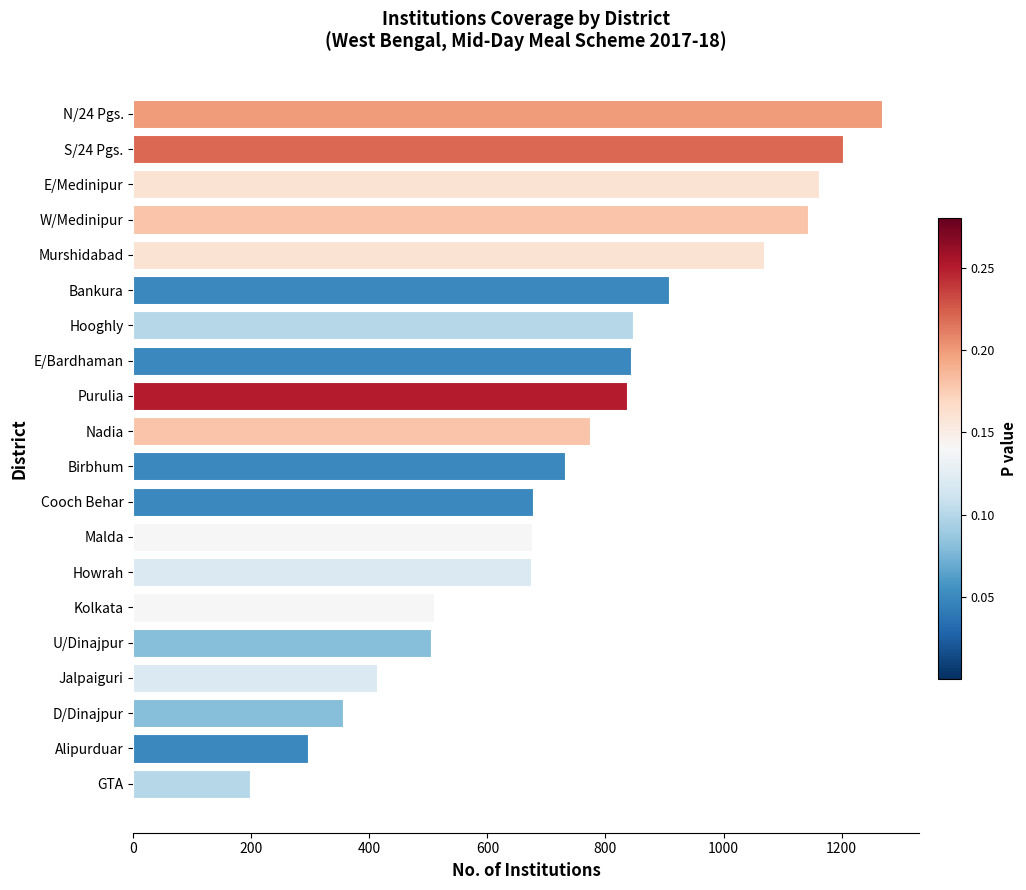

True or false: the data shows 197 at GTA.

True